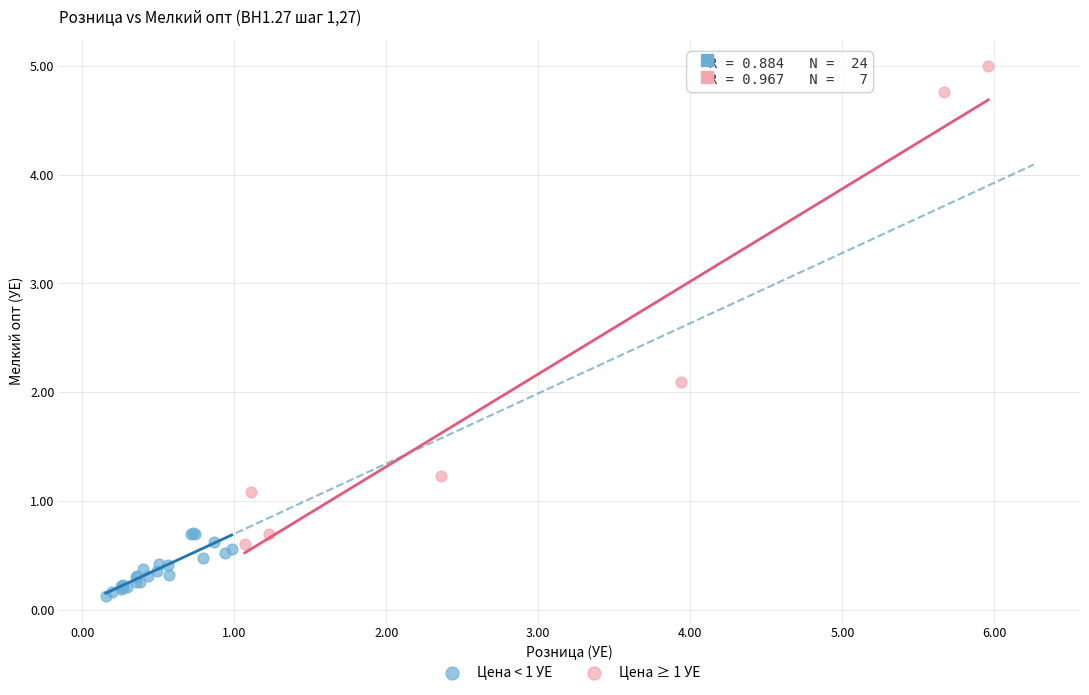

Which series contains the highest Y value?

Цена ≥ 1 УЕ